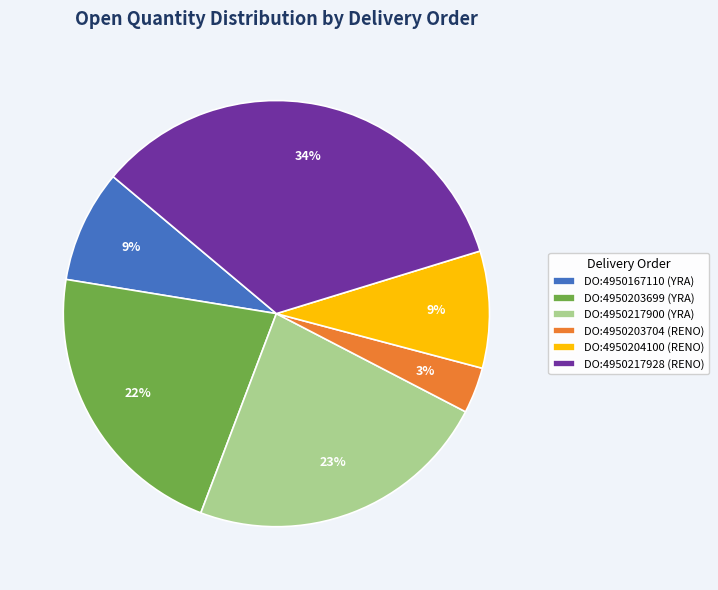

Which has a higher value, DO:4950217900 (YRA) or DO:4950167110 (YRA)?

DO:4950217900 (YRA)